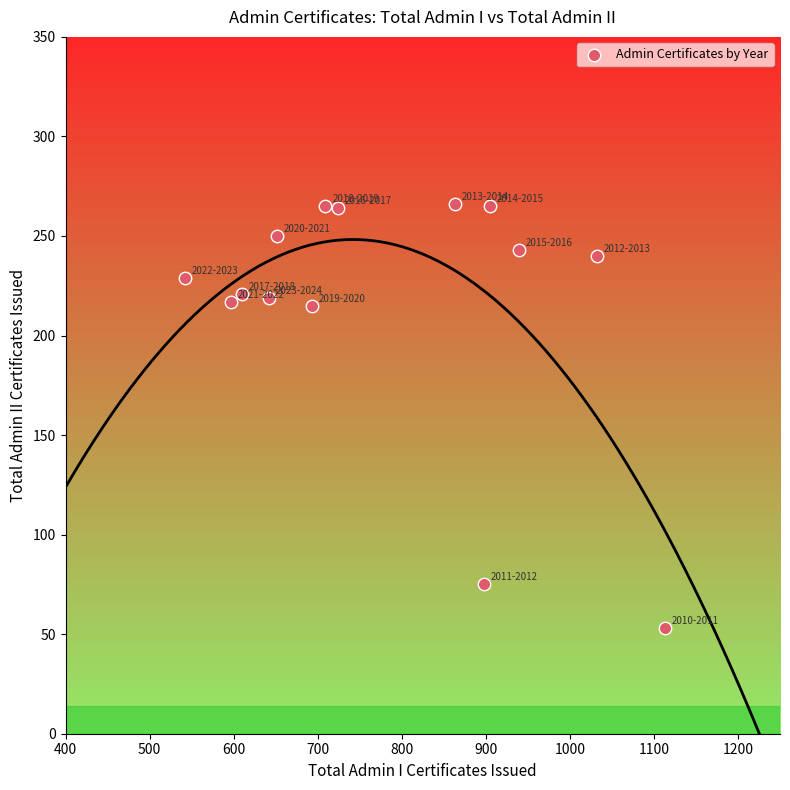

What is the range of Y values (max minus min)?

213